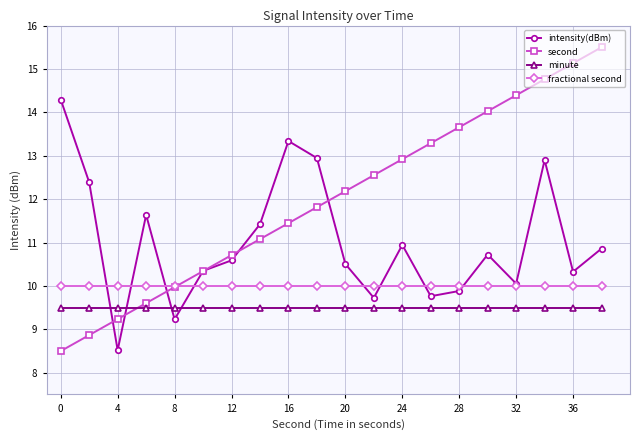

List the series in order of their peak value, lowest first.

minute, fractional second, intensity(dBm), second